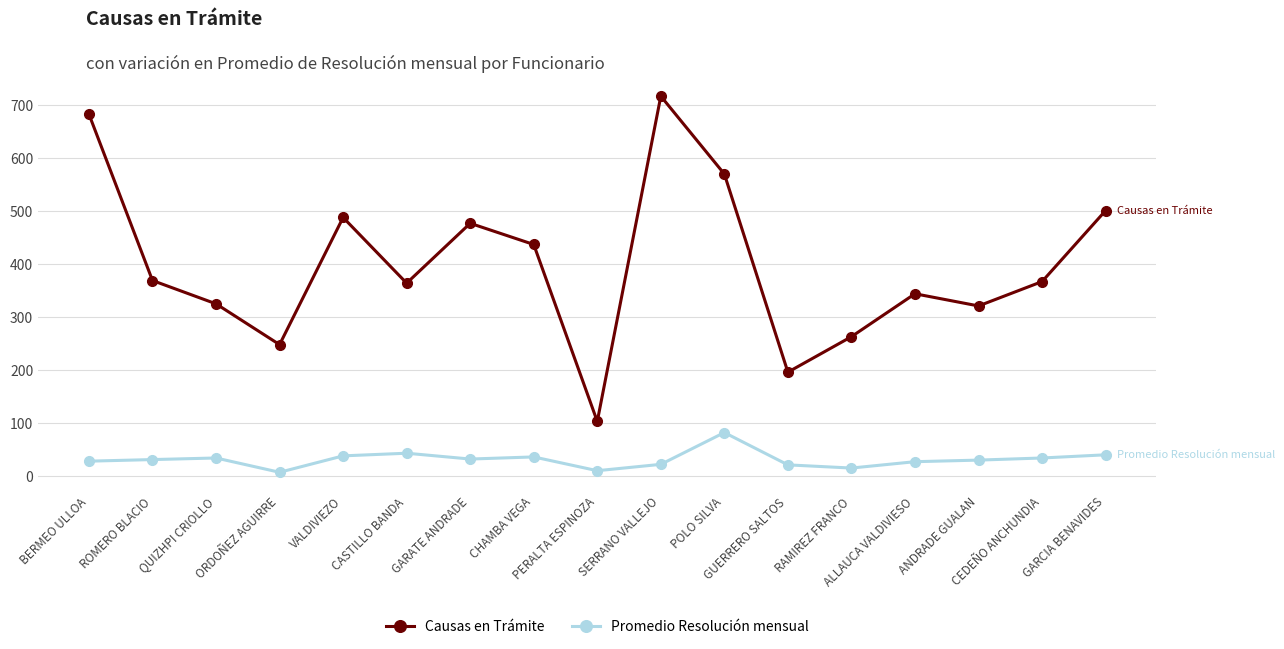

True or false: Causas en Trámite and Promedio Resolución mensual cross at least once.

False